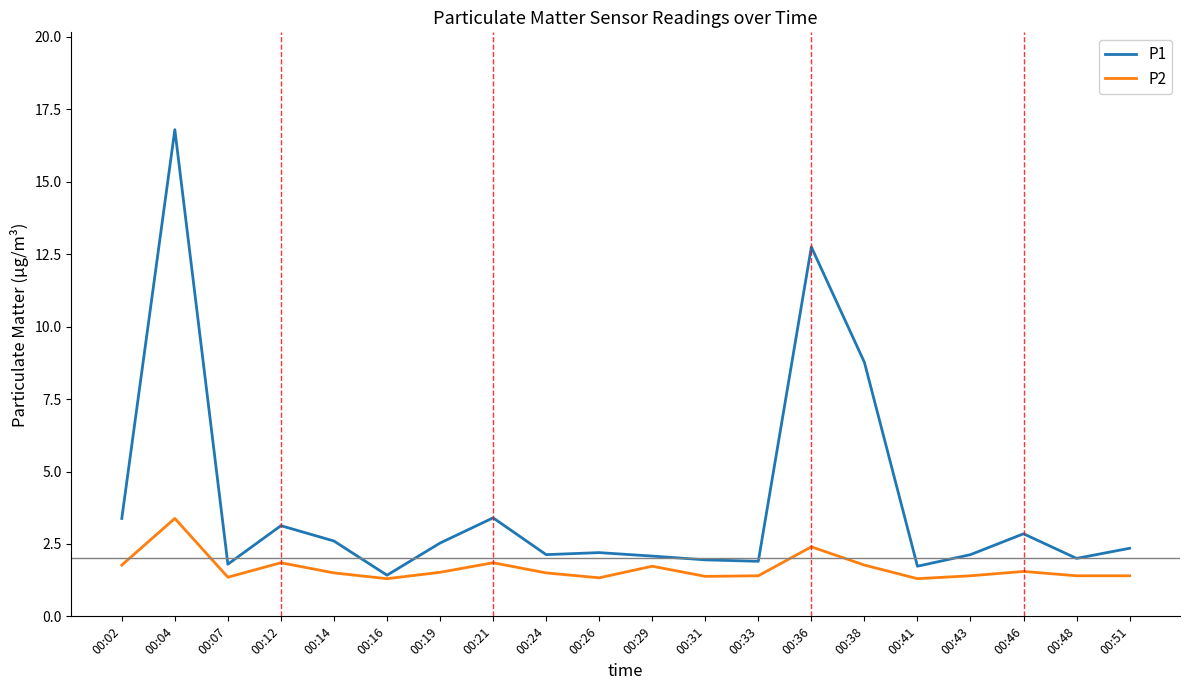

Is it true that P1 equals 0.7 at 00:43?

False